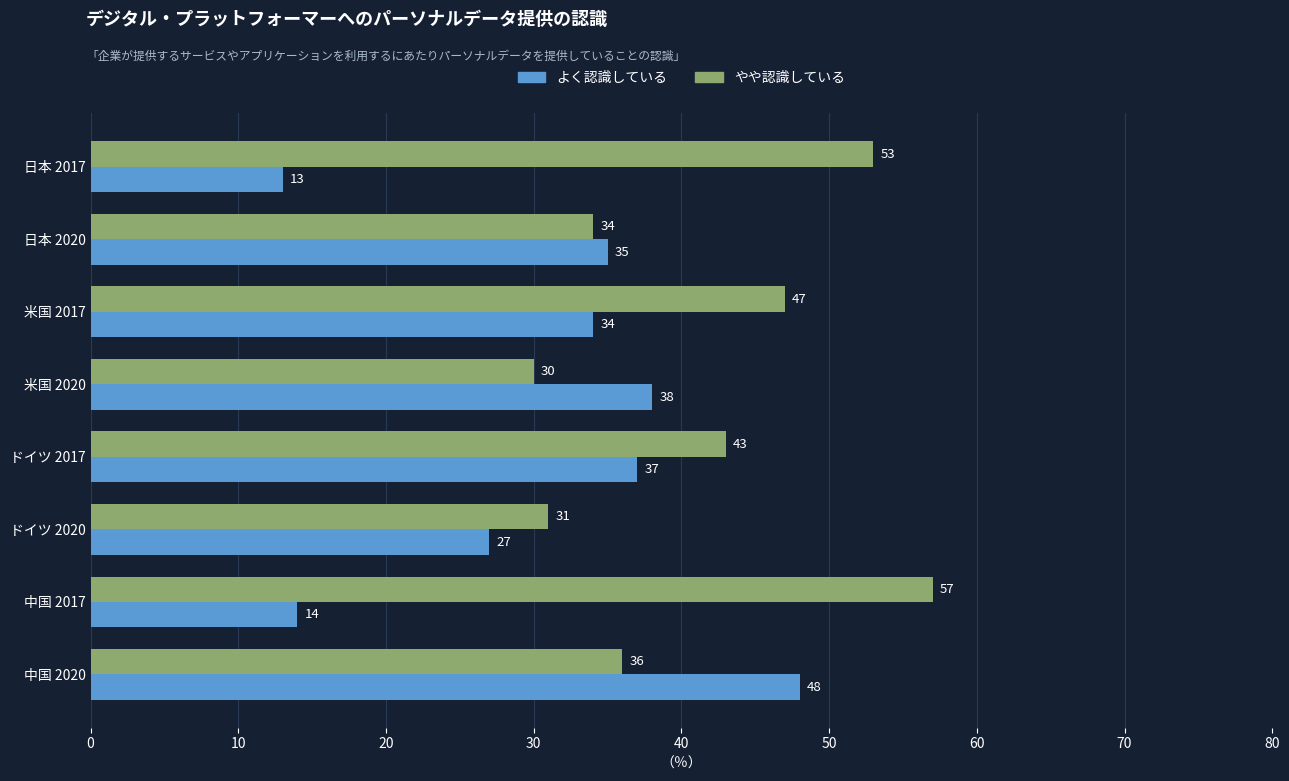

Is it true that やや認識している equals 65 at ドイツ 2017?

False